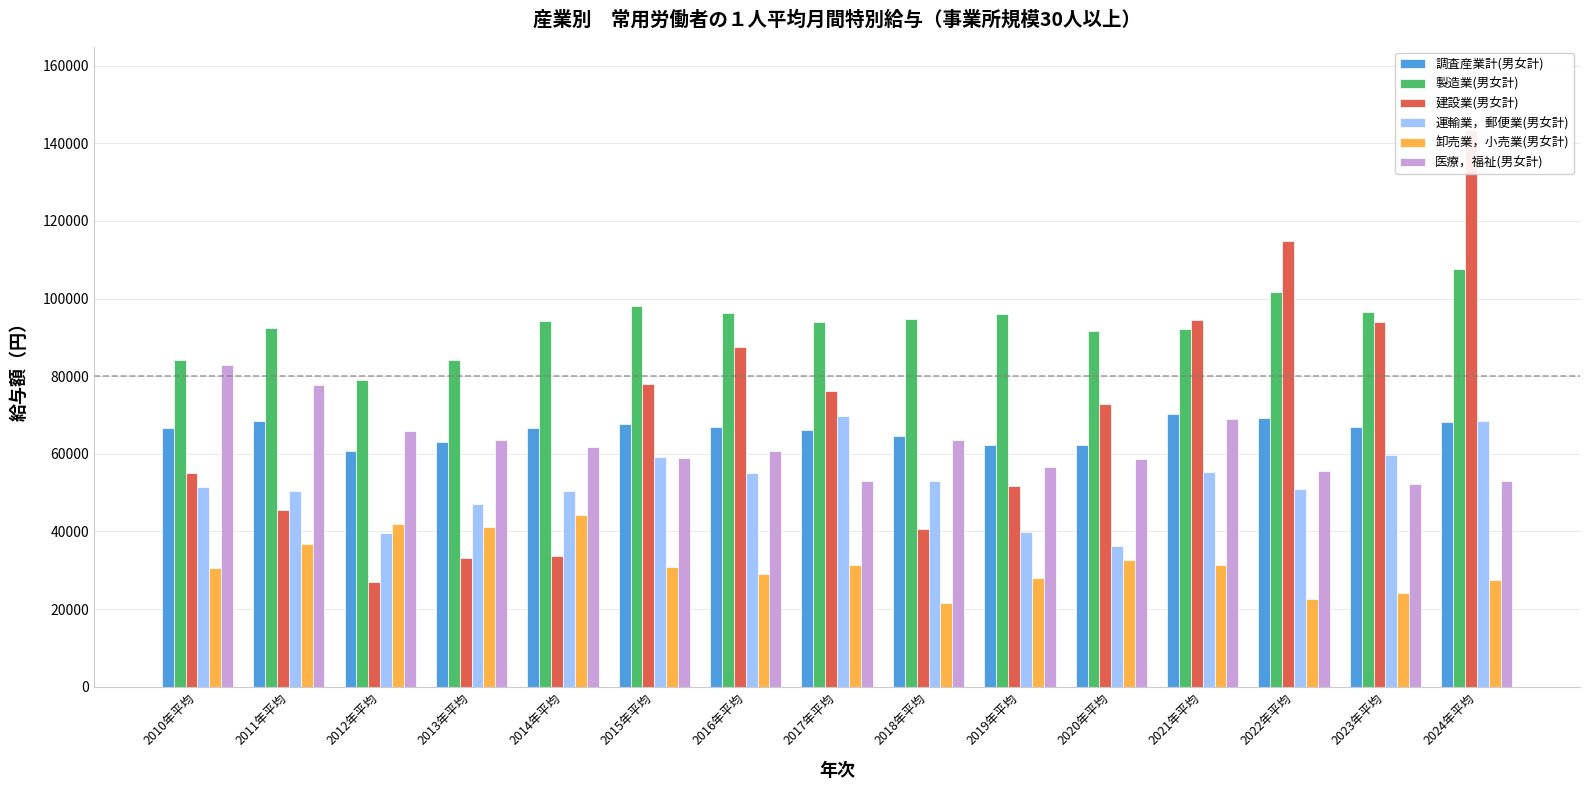

How many bars are there in total?

90